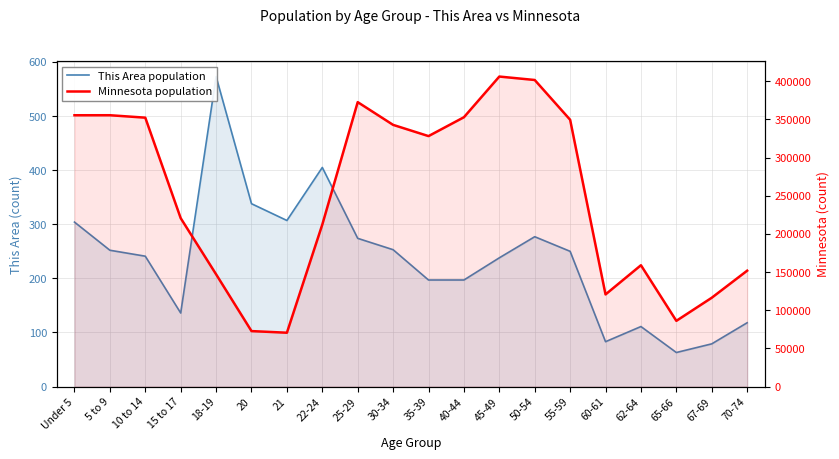

In Minnesota population, how many points are higher than both neighbors (excluding endpoints)?

4